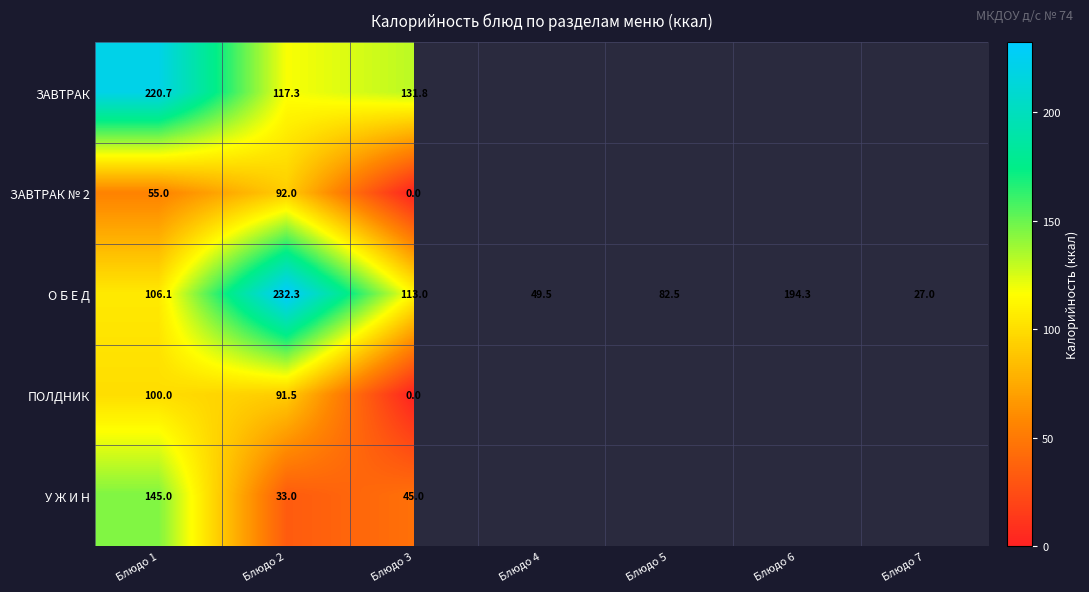

At which category is the sum across all series the highest?

Блюдо 1